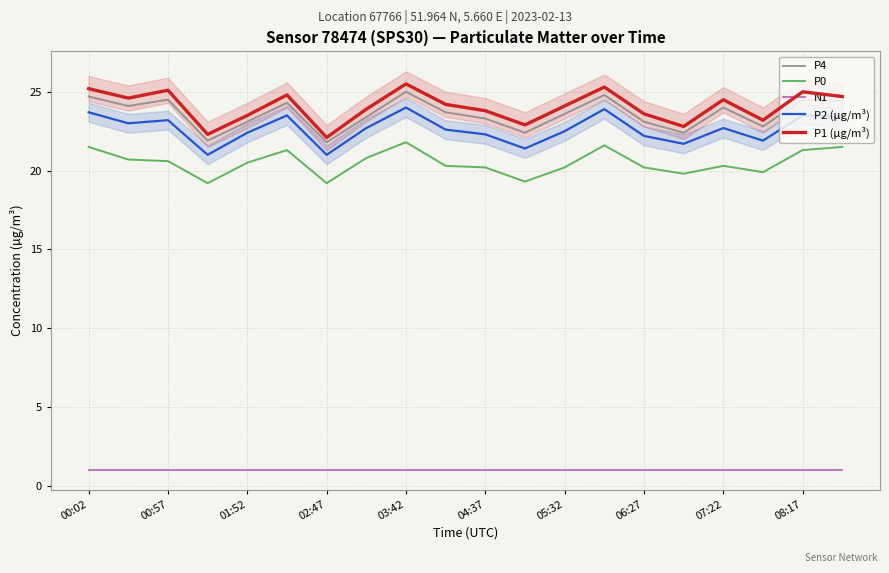

How many lines are shown in the chart?

5